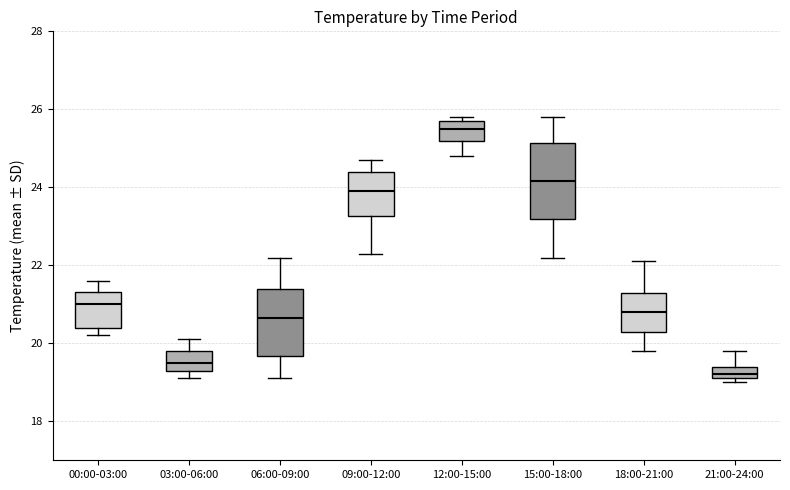

Where does the upper whisker of the box for 03:00-06:00 end on the y-axis? The values are not printed on the chart, so give them approximately, as read against the axis.

20.2